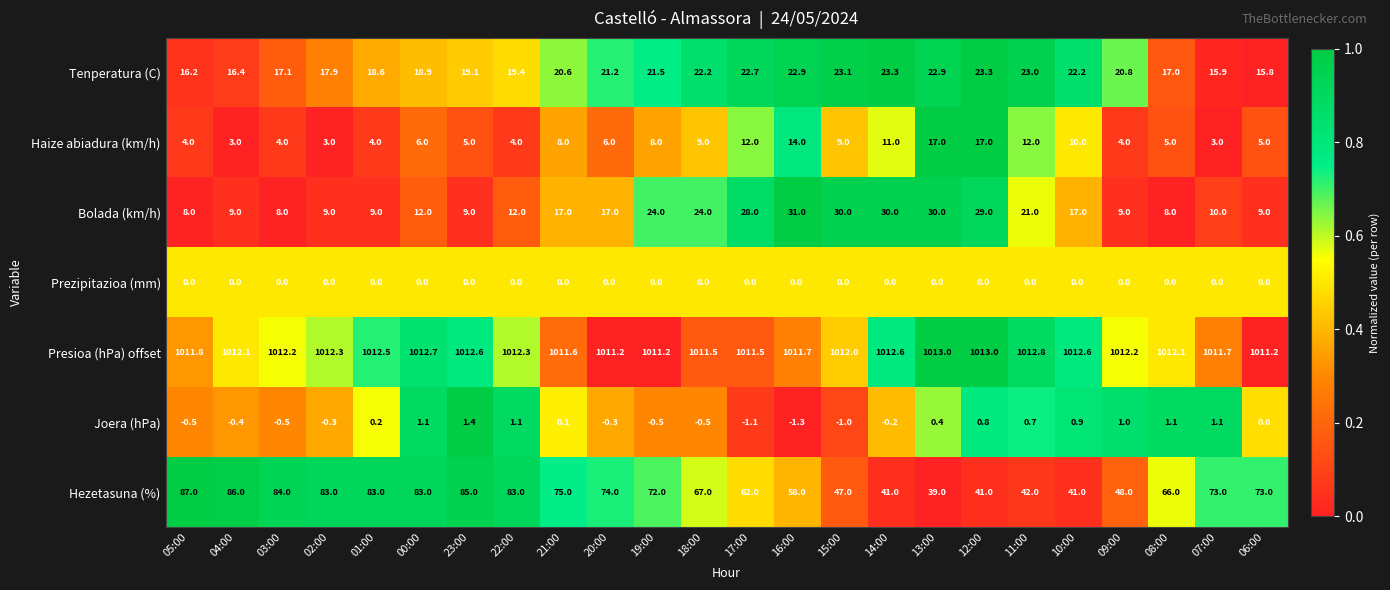

Is it true that Joera (hPa) equals 0.1 at 21:00?

True